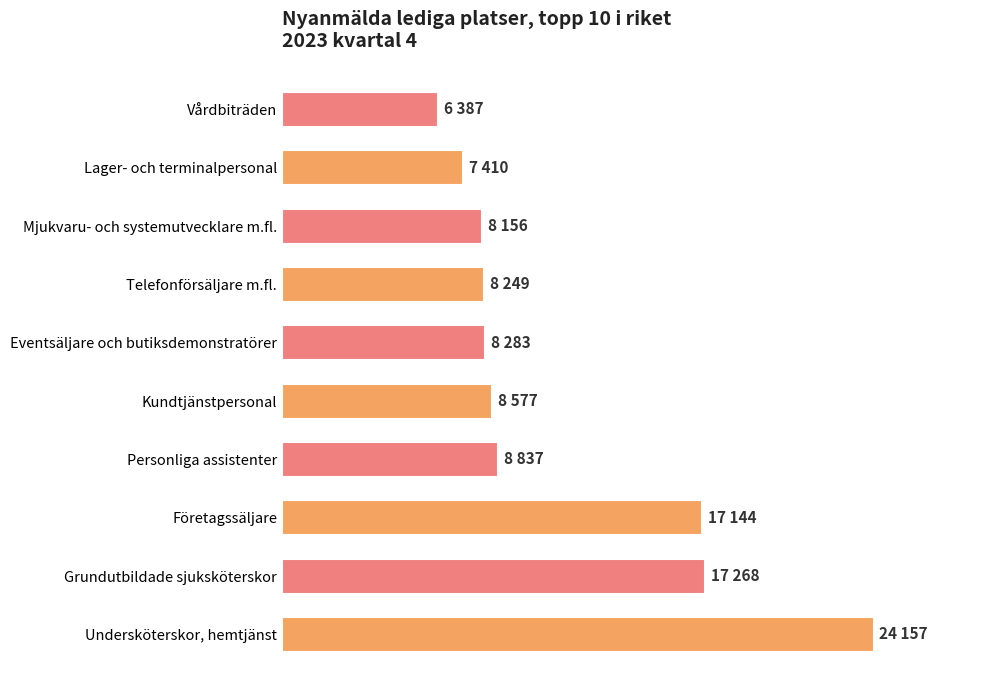

Are the bars horizontal?

Yes